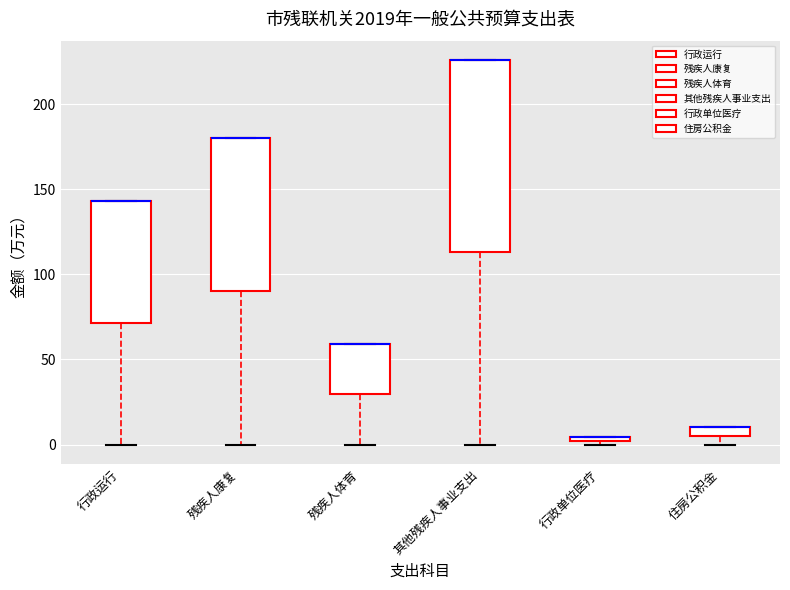

Comparing the boxes themselves (not the whiskers), which one is the tallest?

其他残疾人事业支出